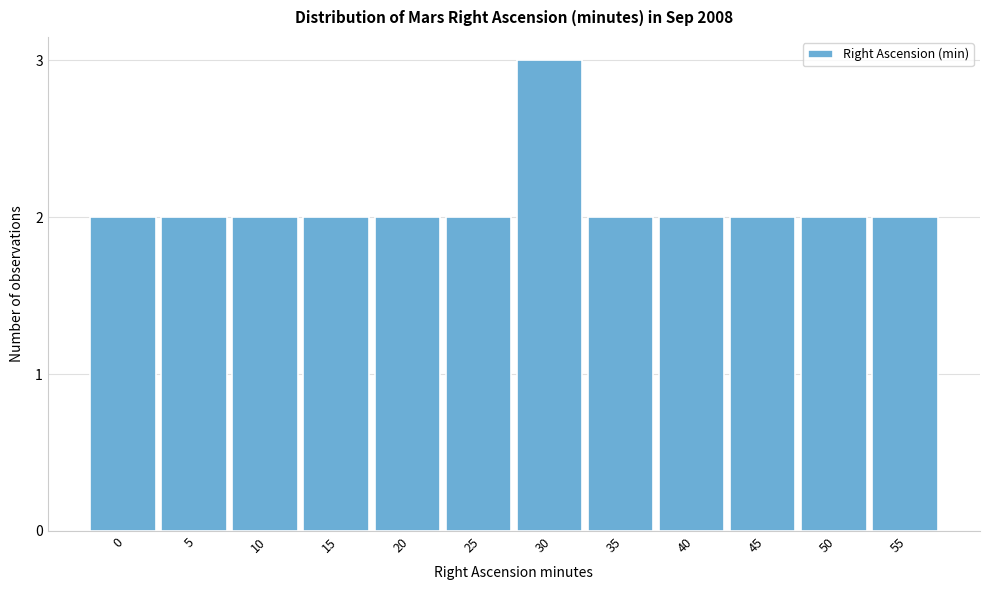

Reading left to right, what are all the values shown in this chart?

0=2	5=2	10=2	15=2	20=2	25=2	30=3	35=2	40=2	45=2	50=2	55=2